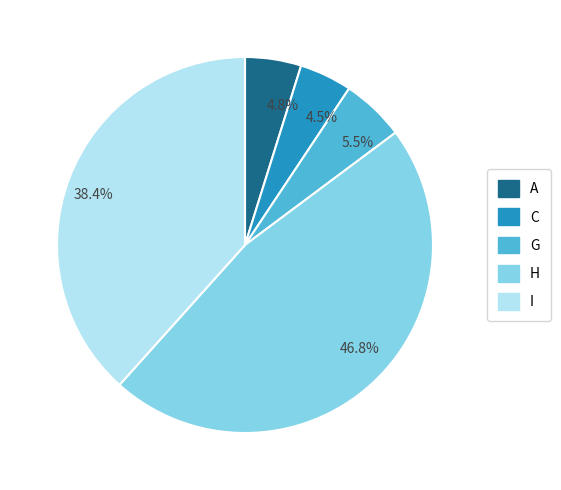

Combined, what portion of the pie is 46.8% and 38.4%?

85.2%